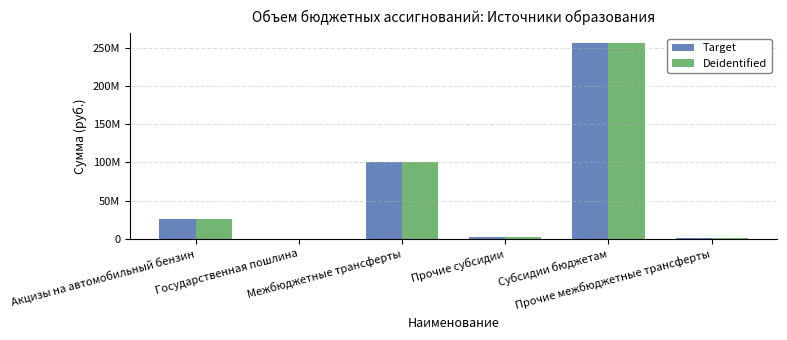

What are all the series names shown in the legend?

Target, Deidentified